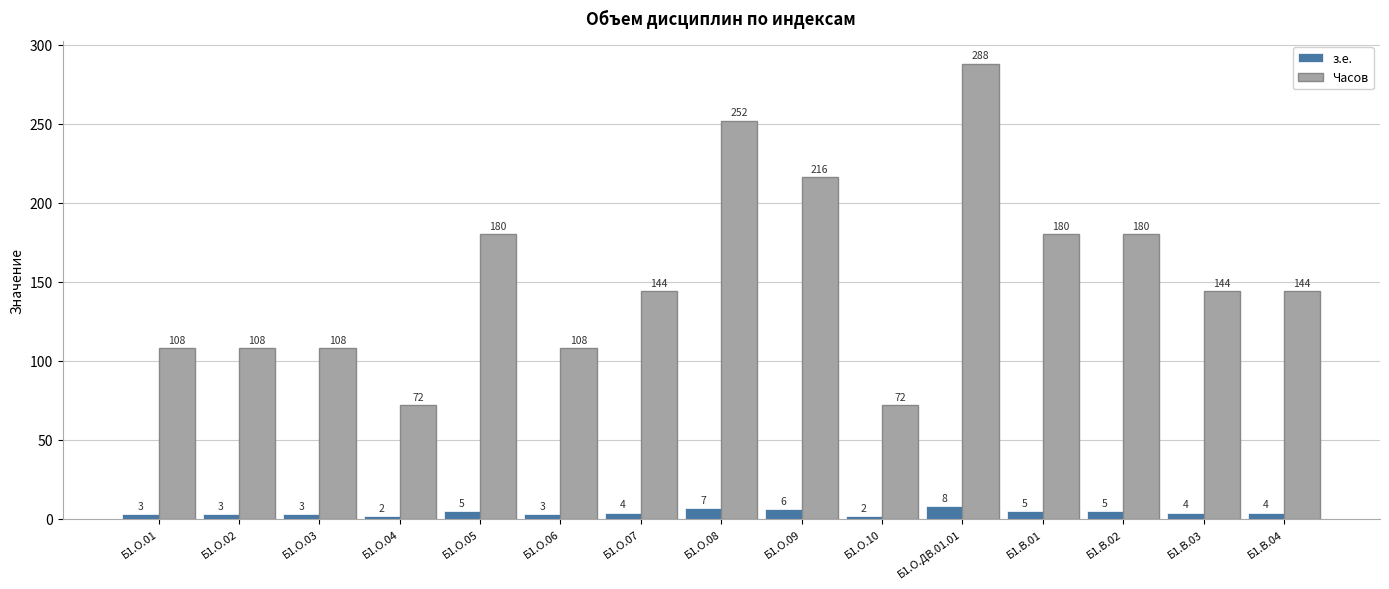

What is the maximum value shown in the chart?

288